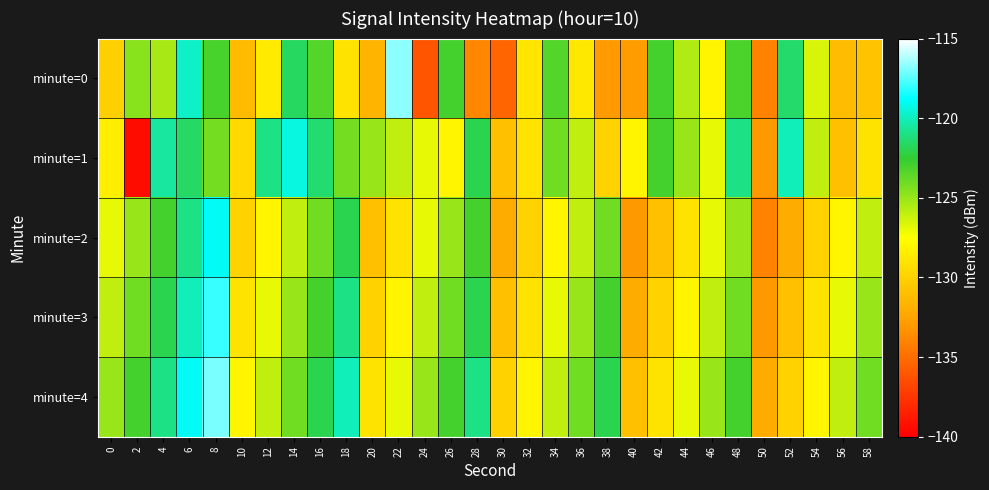

Count the number of categories in the chart.

30